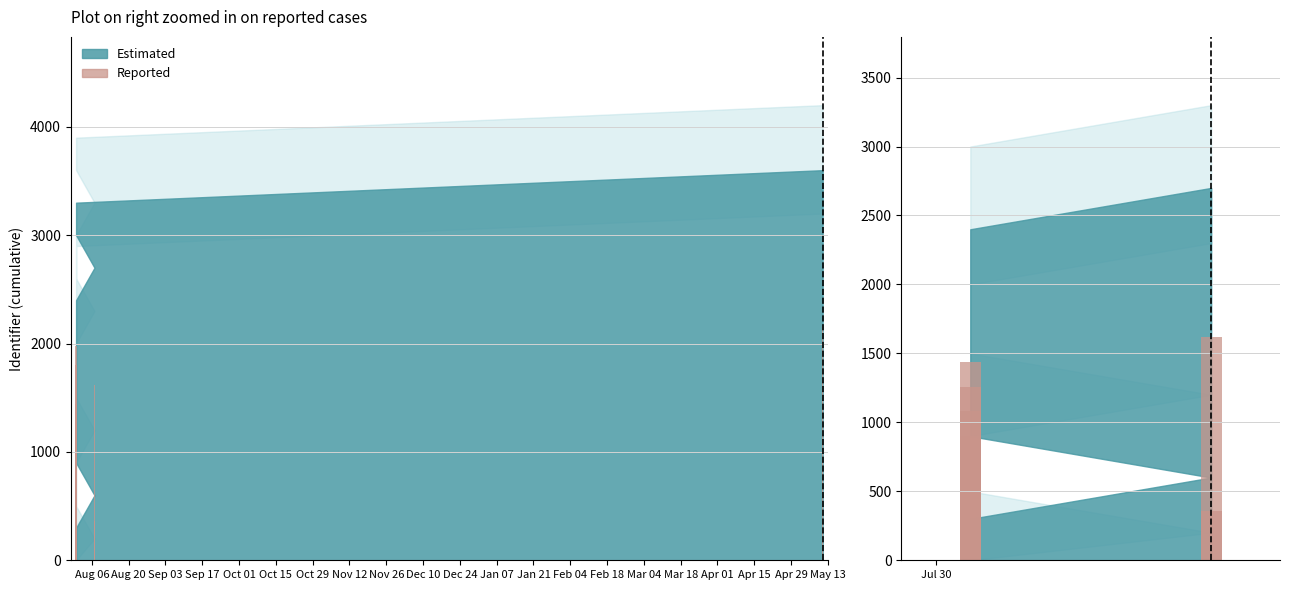

What is the difference between the maximum and minimum values?

1440